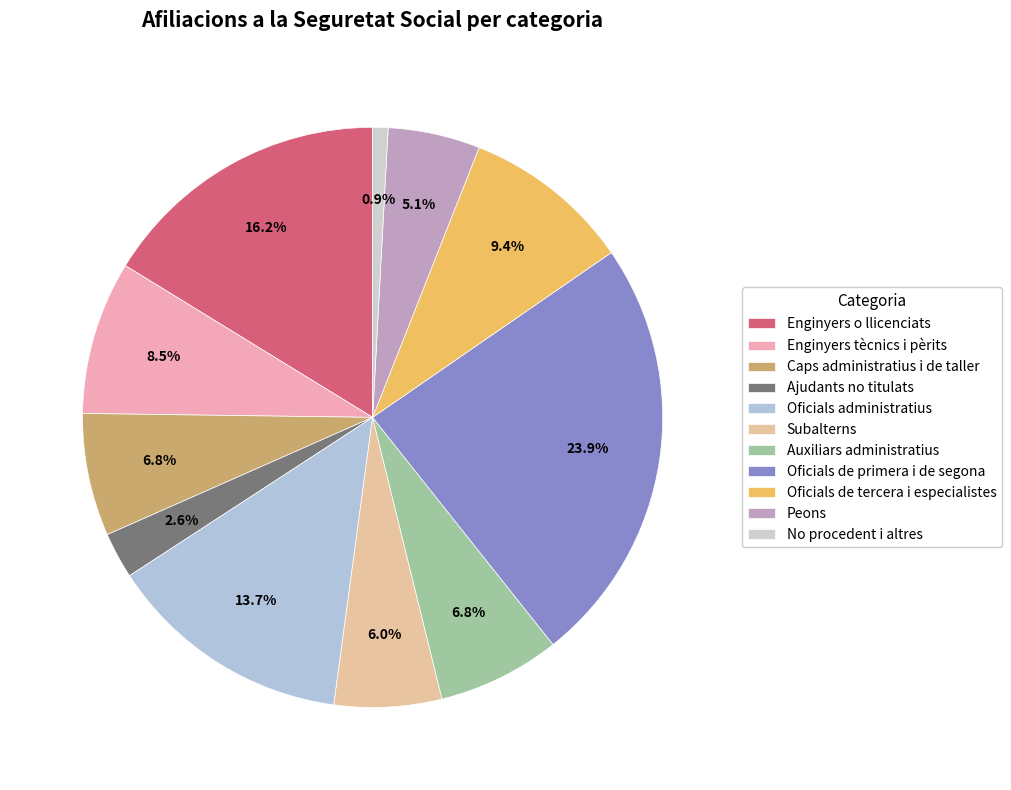

The Ajudants no titulats slice represents 15% of the pie. True or false?

False